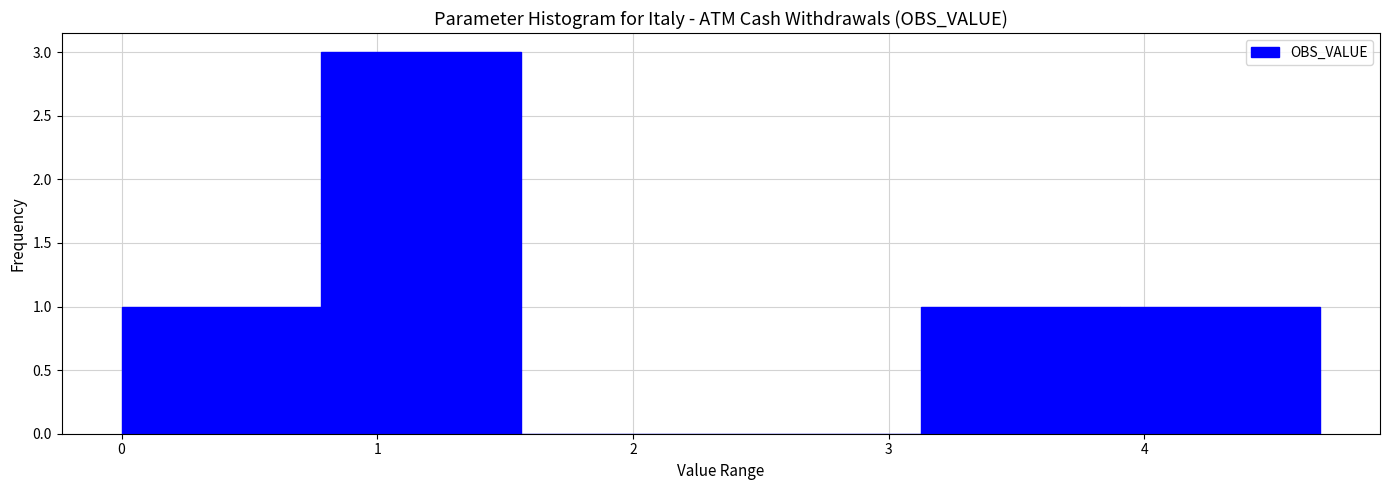

What is the height of the bar covering 3.1 to 3.9 on the x-axis? Neither the bar edges nor the heights are printed on the chart, so give them approximately, as read against the axes.

1